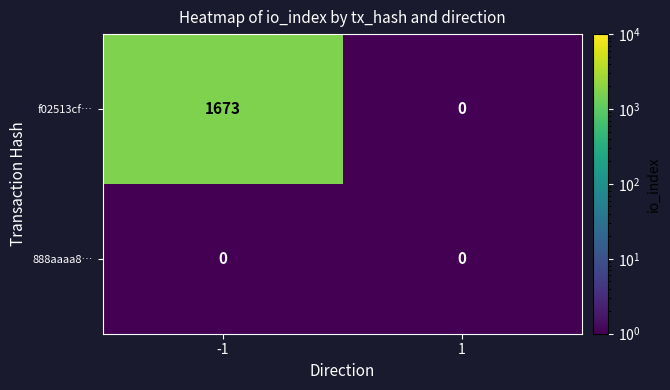

Rank the series by their average value, from lowest to highest.

888aaaa8…, f02513cf…